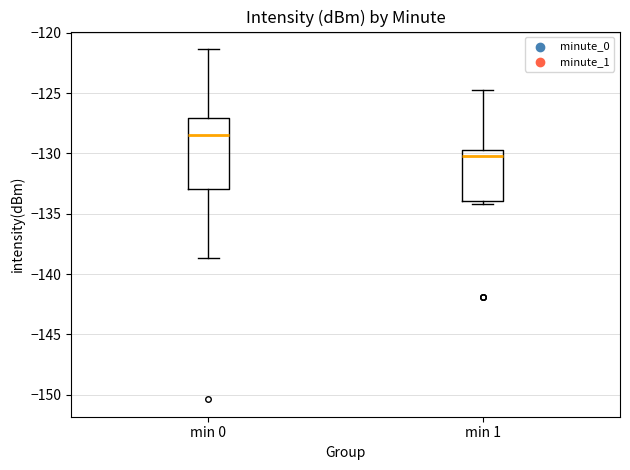

Reading left to right, read every box against the y-axis: the position of its median line, the range the box covers, and the ends of its whiskers. The values are not printed on the chart, so give them approximately, as read against the axis.

min 0: median -128.5, box -133.0 to -127.0, whiskers -138.5 to -121.5
min 1: median -130.0, box -134.0 to -129.5, whiskers -134.0 (just below the box's lower edge) to -124.5